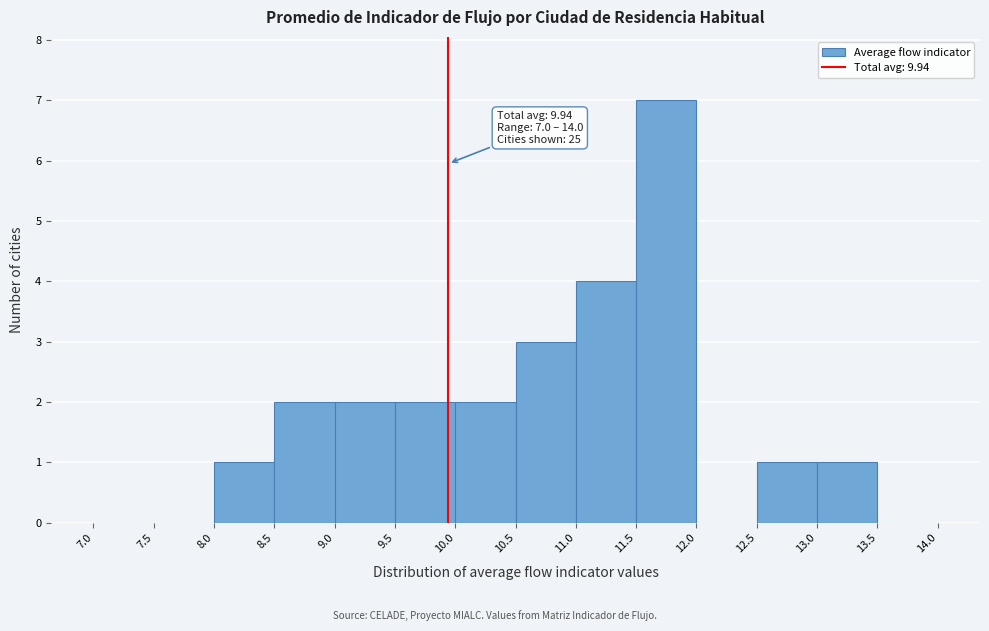

Over which range of the x-axis is the bar tallest?

11.5 to 12.0